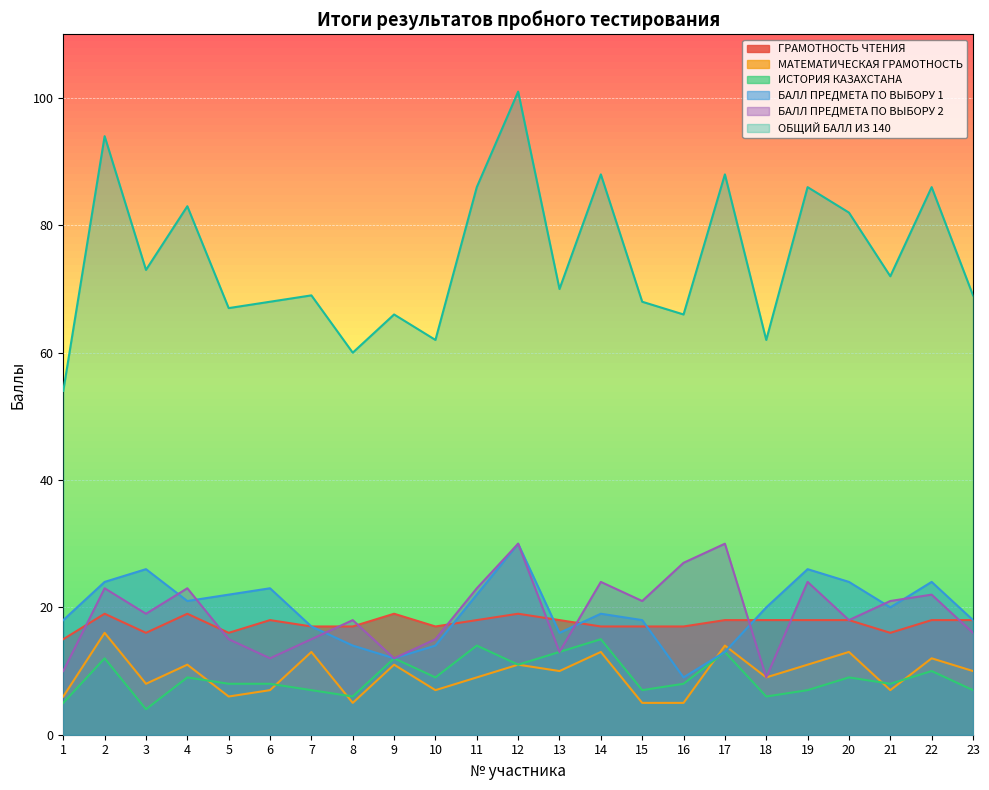

Between 11 and 21, which series saw the biggest shift?

ОБЩИЙ БАЛЛ ИЗ 140